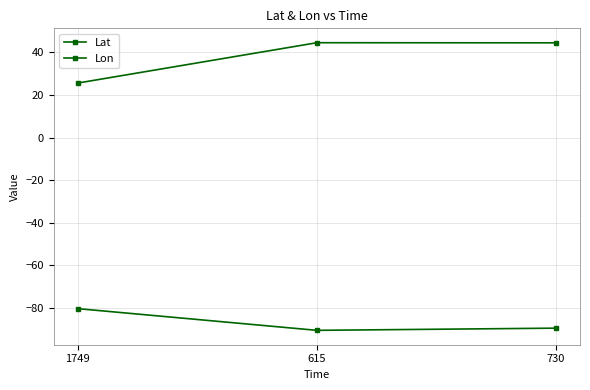

How many data points in Lon are above -89?

1